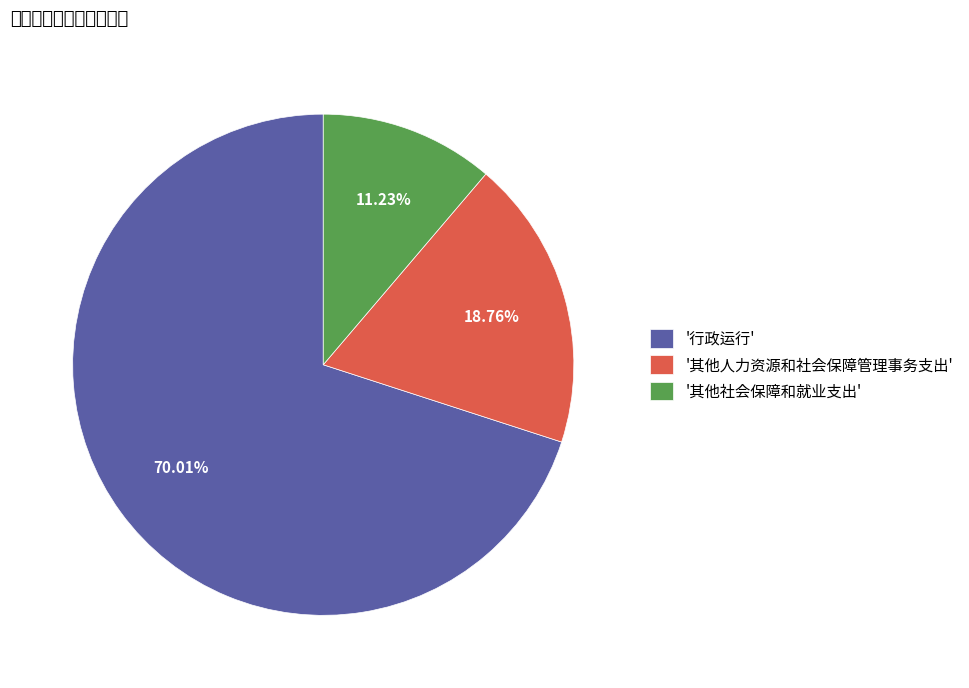

Between '其他社会保障和就业支出' and '行政运行', which is larger?

'行政运行'